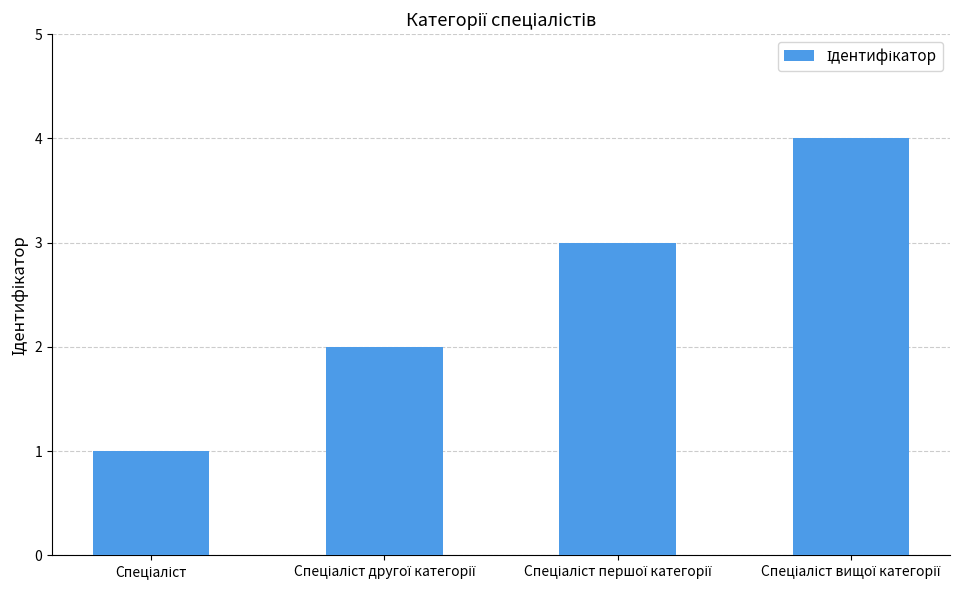

What is the value of the 3rd bar from the left?

3